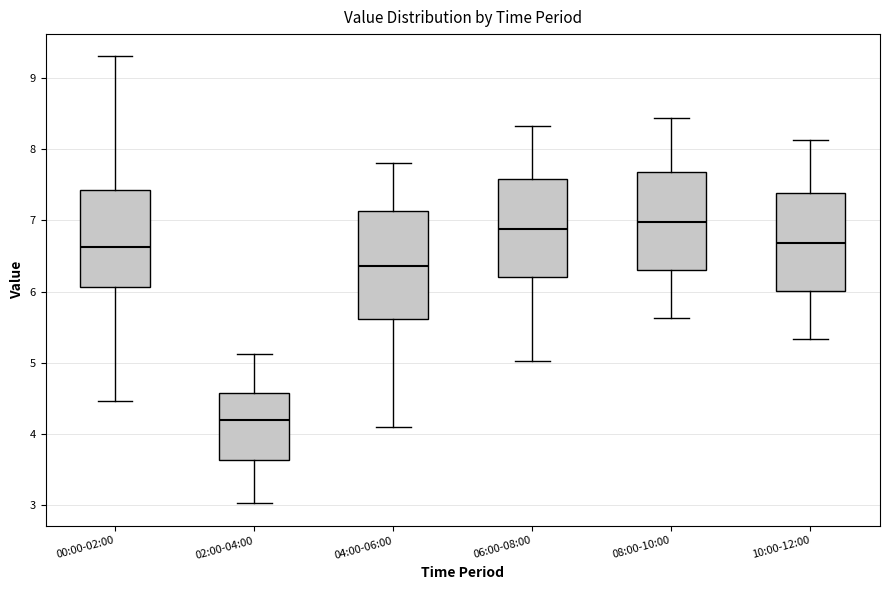

Which box's median line is the highest?

08:00-10:00